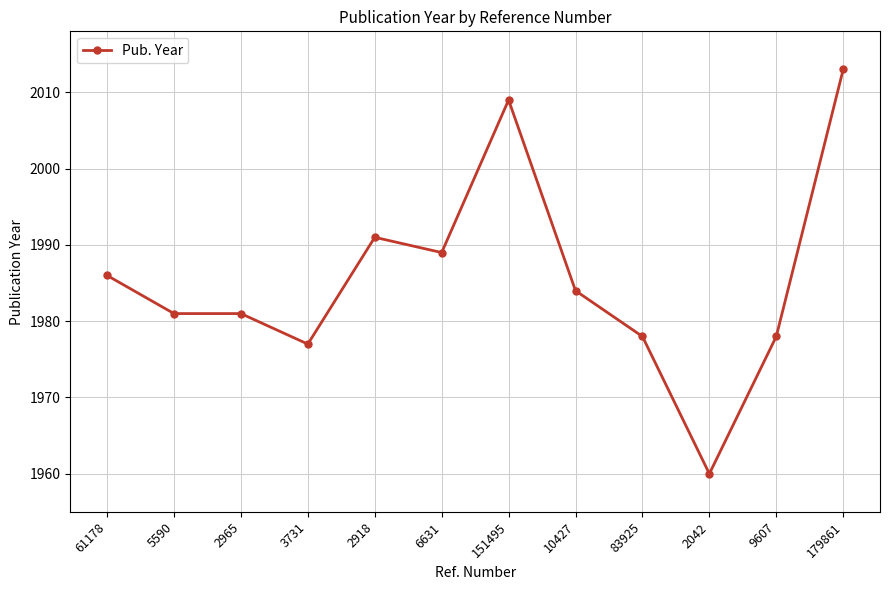

What is the smallest value displayed?

1960